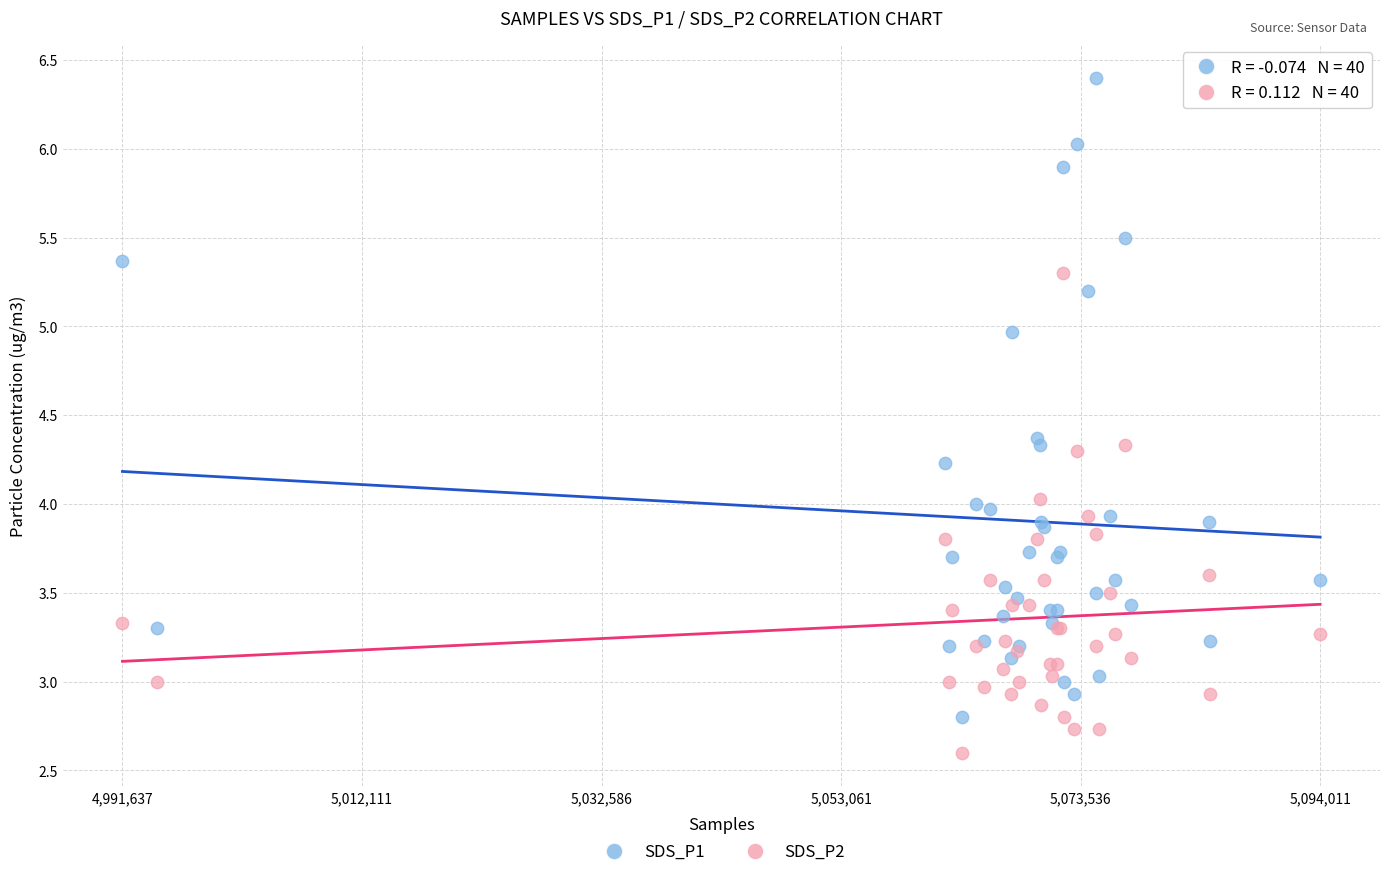

Which series has the widest spread of Y values?

SDS_P1